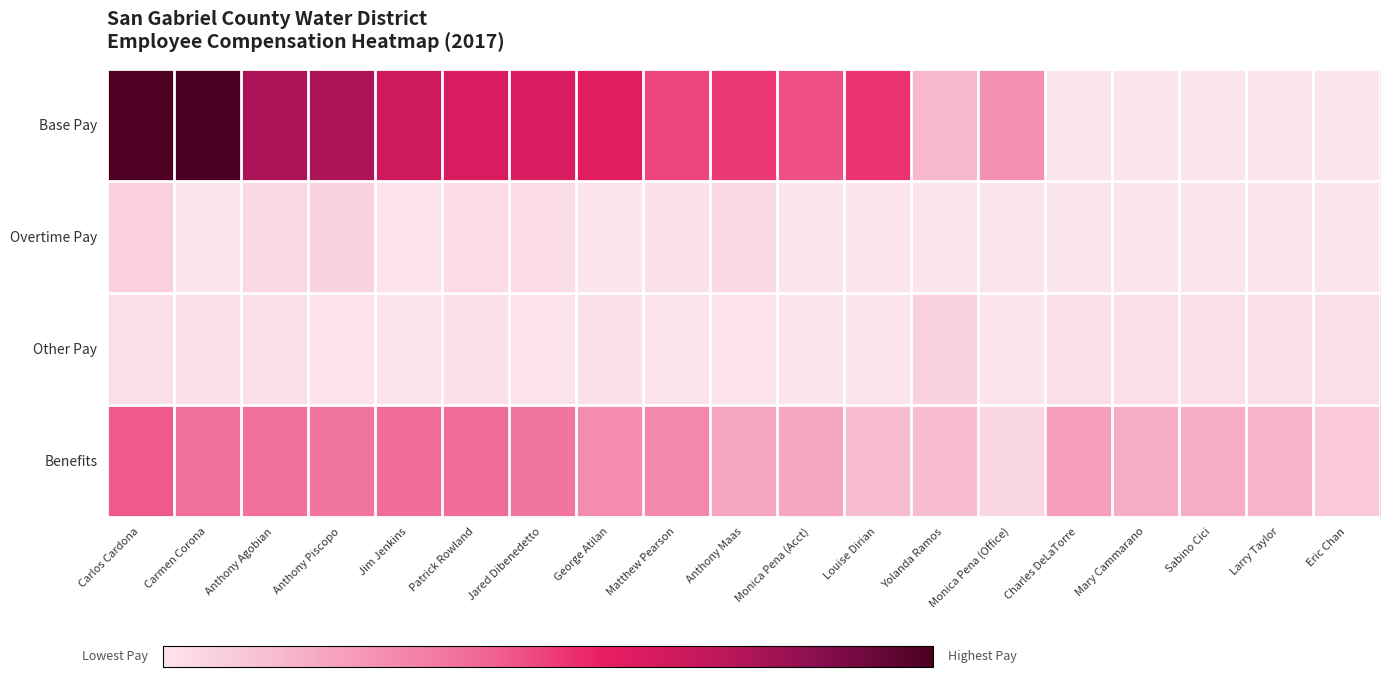

What is the total value across all series at Monica Pena (Acct)?

79015